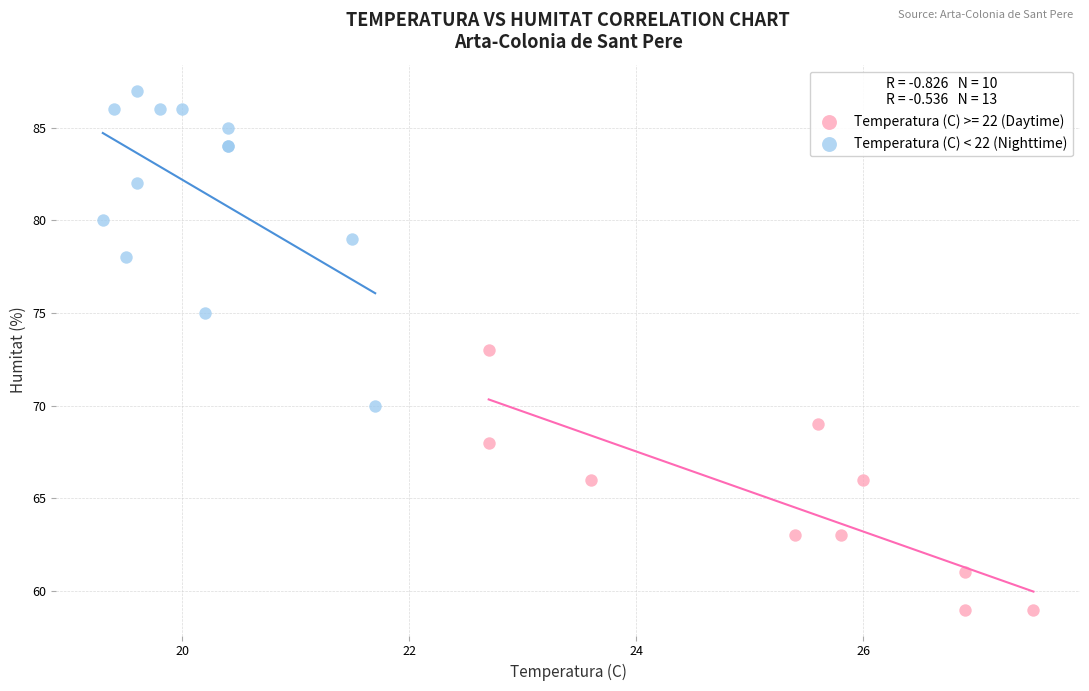

Which series has the largest Y range (max minus min)?

Temperatura (C) < 22 (Nighttime)